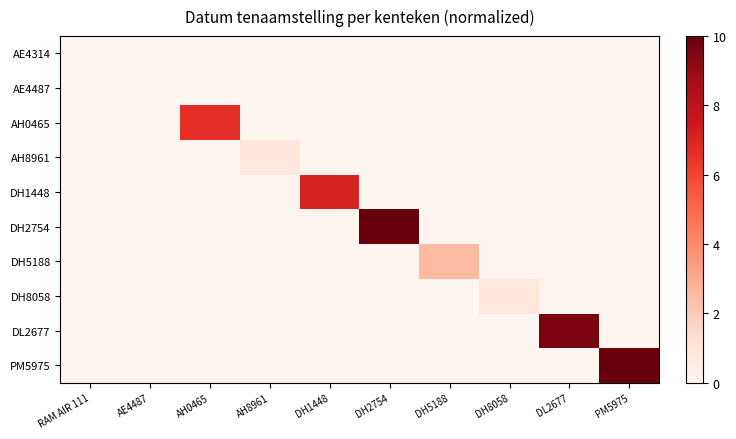

Which series has the largest range (max minus min)?

DH2754